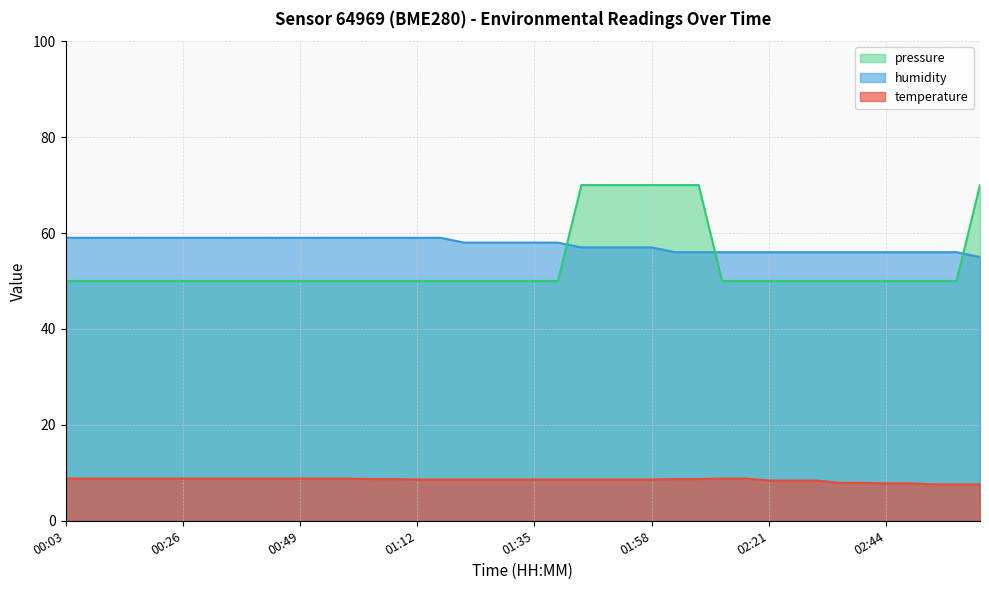

The value of pressure at 00:30 is 16.0. True or false?

False